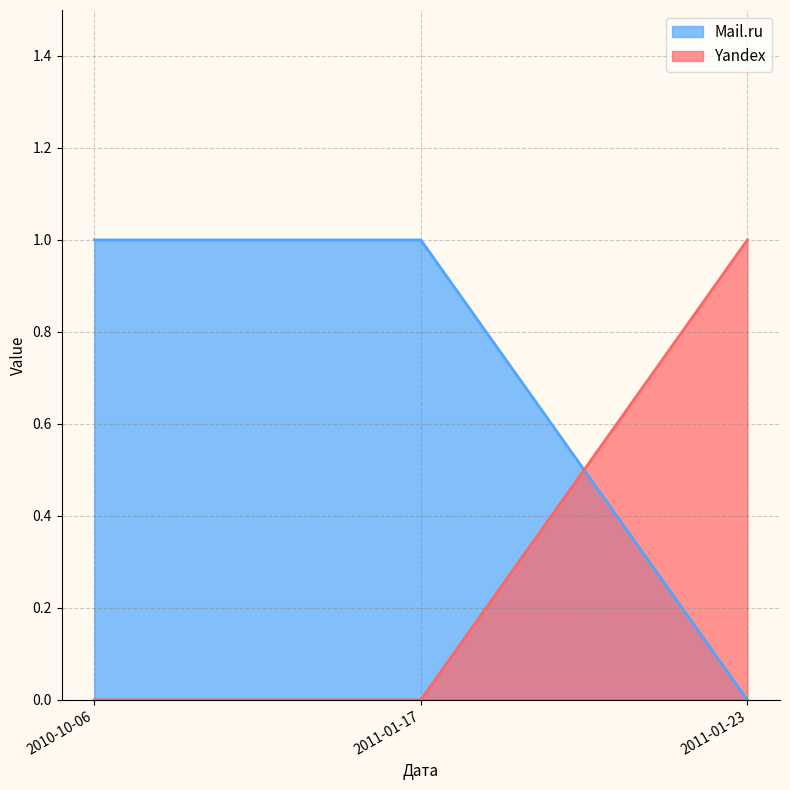

What is the value of the Mail.ru point at the 1st from the left?

1